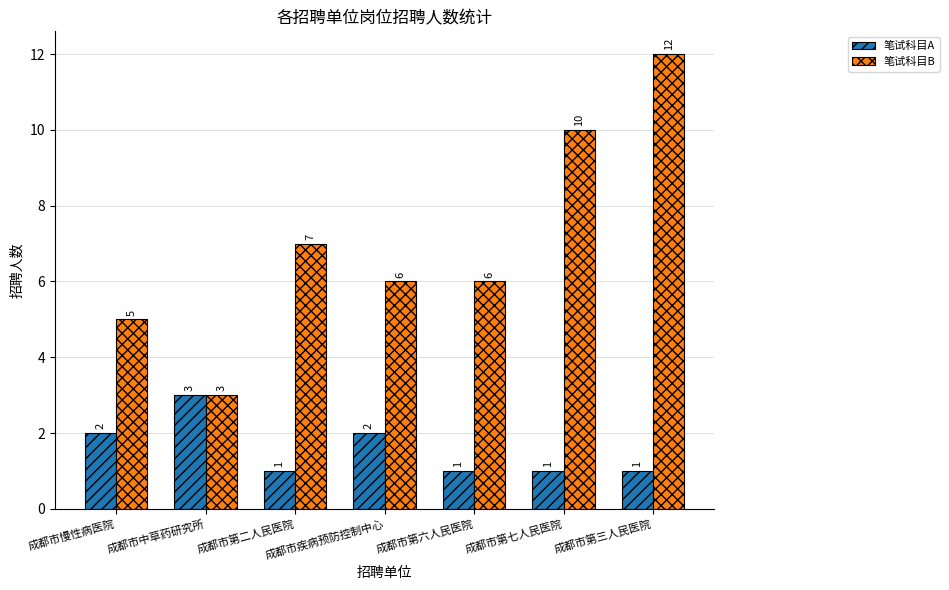

What is the total value across all series at 成都市疾病预防控制中心?

8